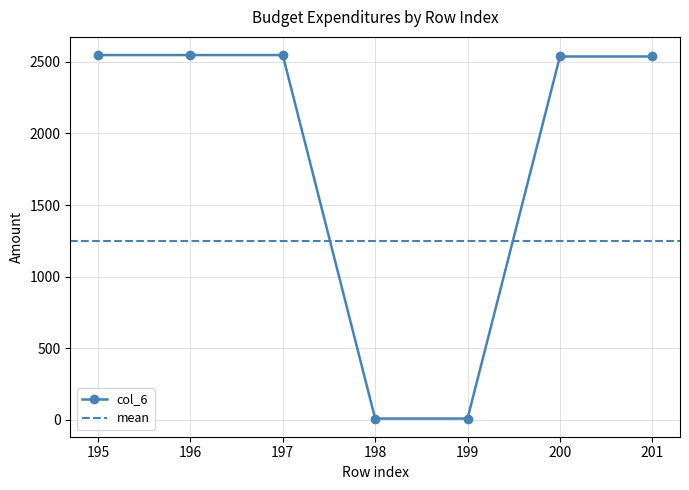

Count the number of values greater than 2537.

5